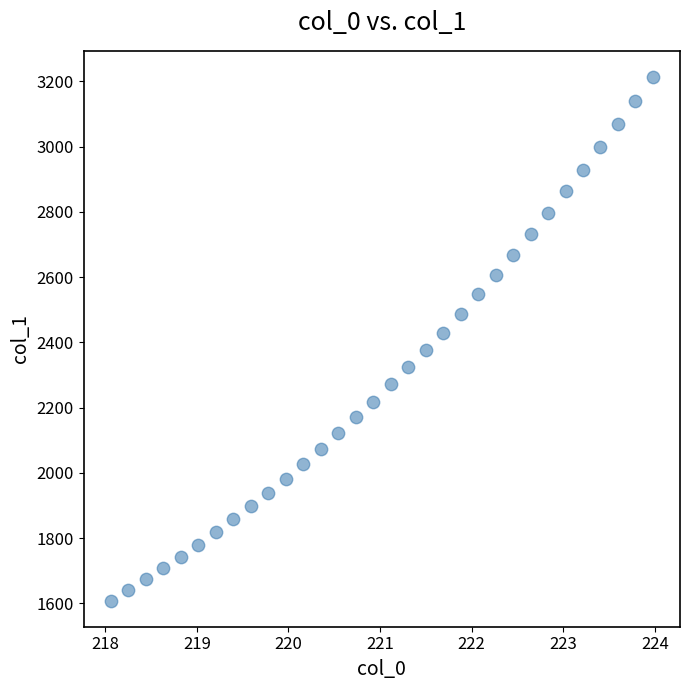

What is the range of Y values (max minus min)?

1604.2